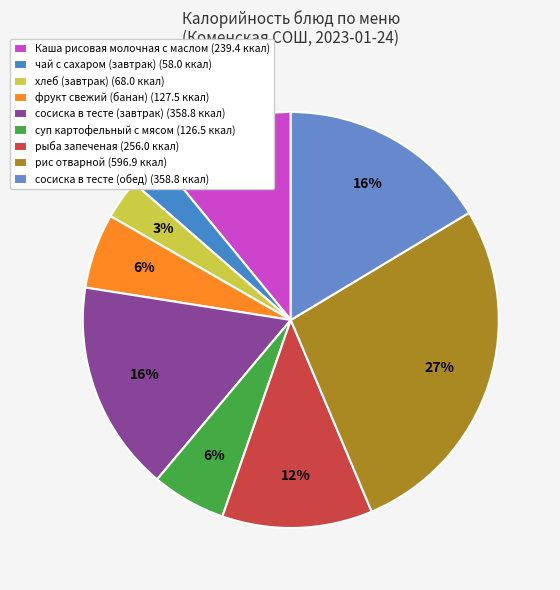

How many slices are in this pie chart?

9